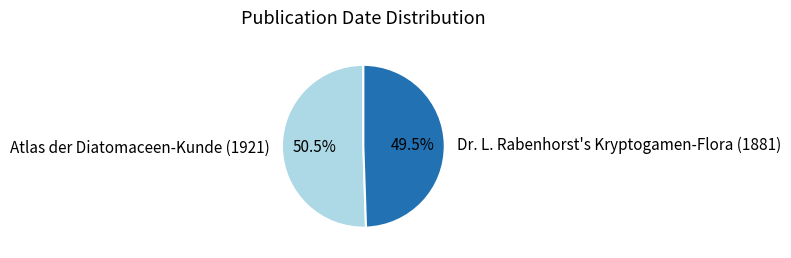

Approximately how many times larger is the value at Atlas der Diatomaceen-Kunde (1921) compared to Dr. L. Rabenhorst's Kryptogamen-Flora (1881)?

1.0